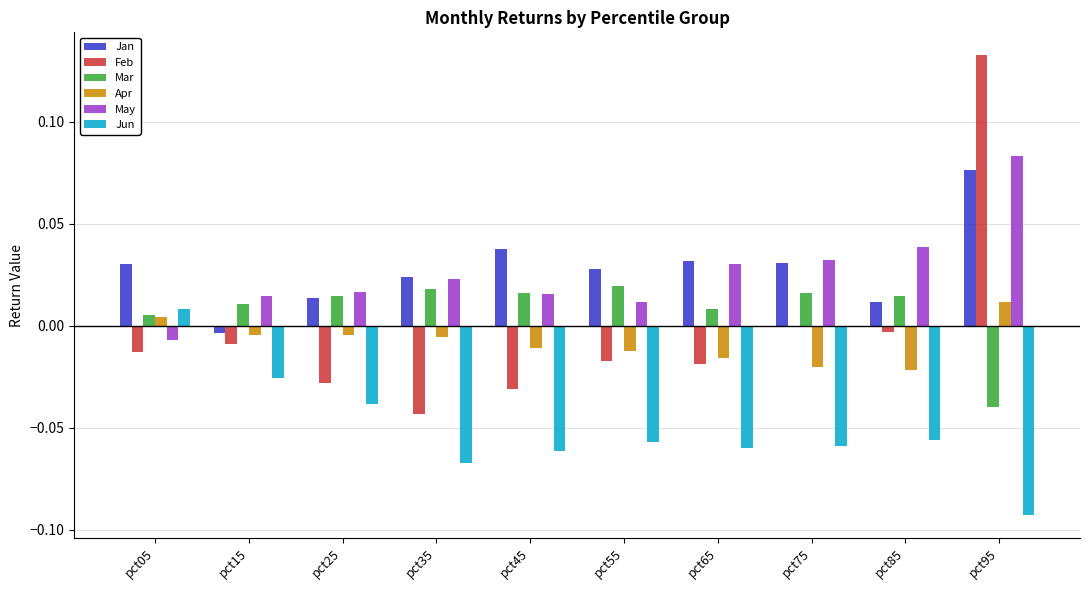

True or false: May has a value of 0.0 at pct85.

True